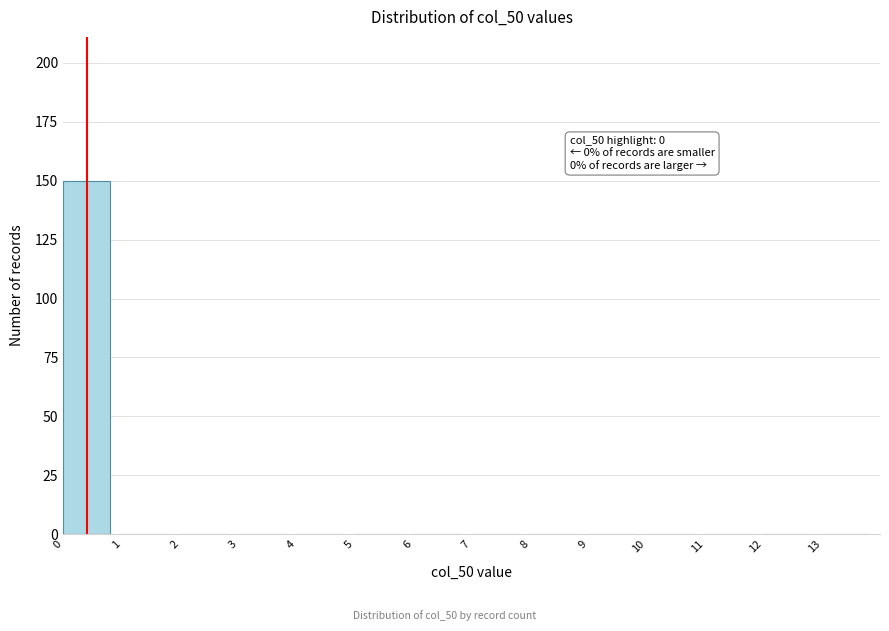

Which range on the x-axis has the tallest bar?

0 to 1